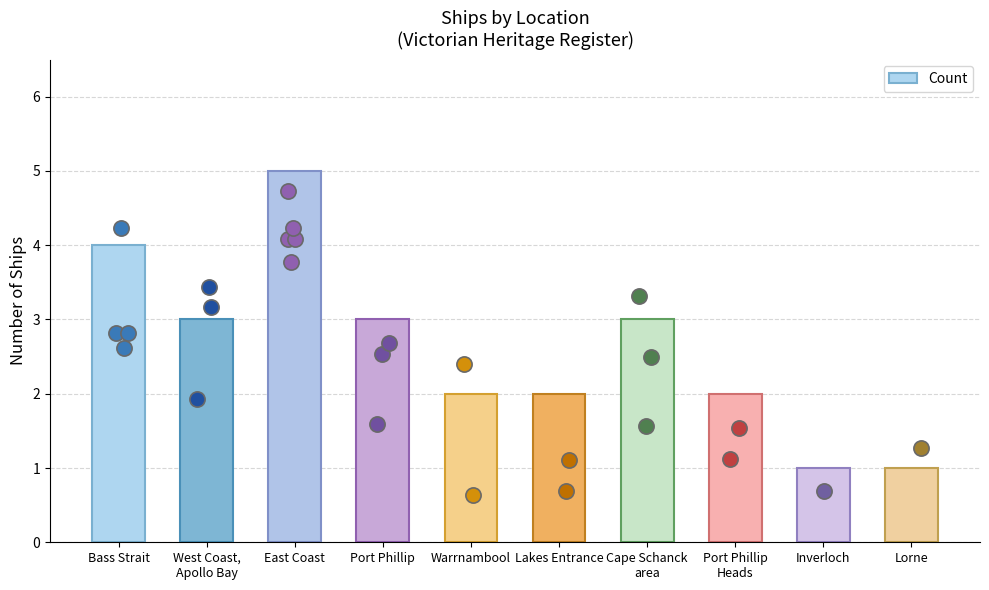

What is the ratio of the value at East Coast to the value at Lorne?

5.0